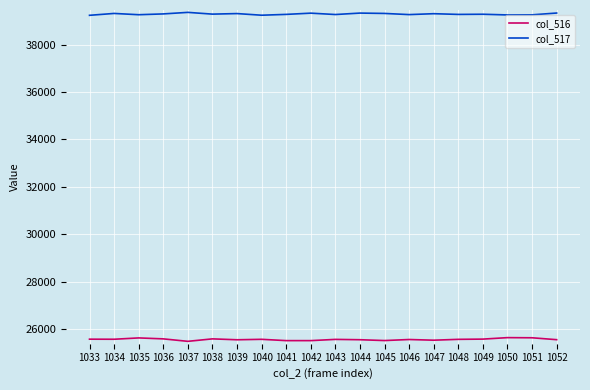

Which series has the largest total across all categories?

col_517